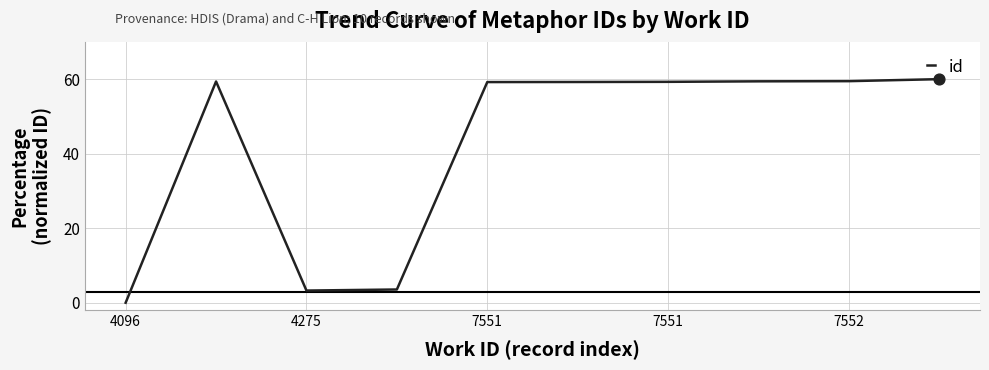

What is the greatest value displayed?

60.0